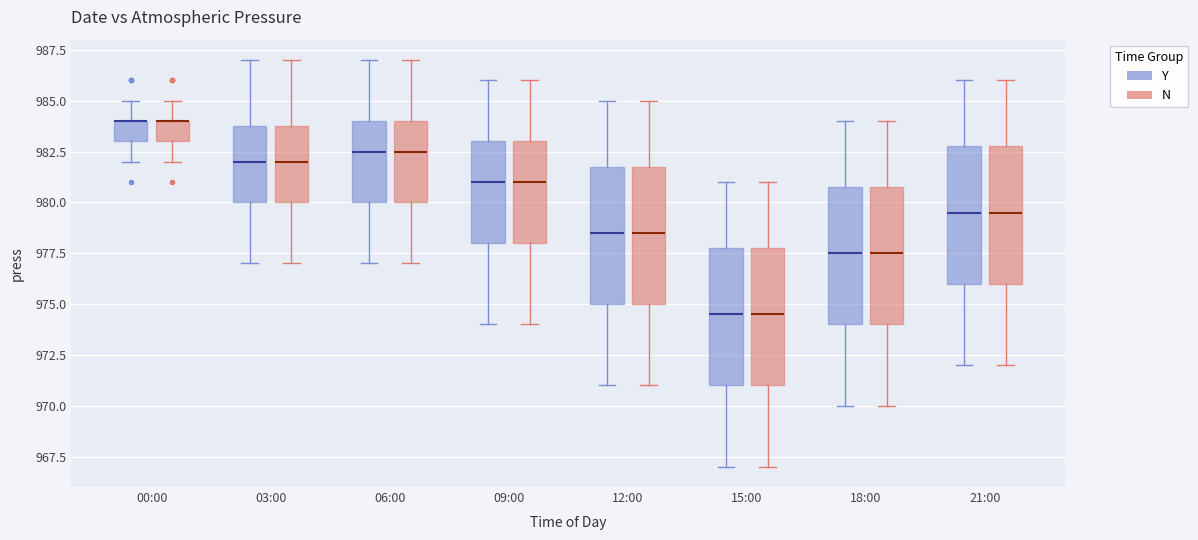

Where is the lower edge of the box for 03:00 (N) on the y-axis? The values are not printed on the chart, so give them approximately, as read against the axis.

980.0